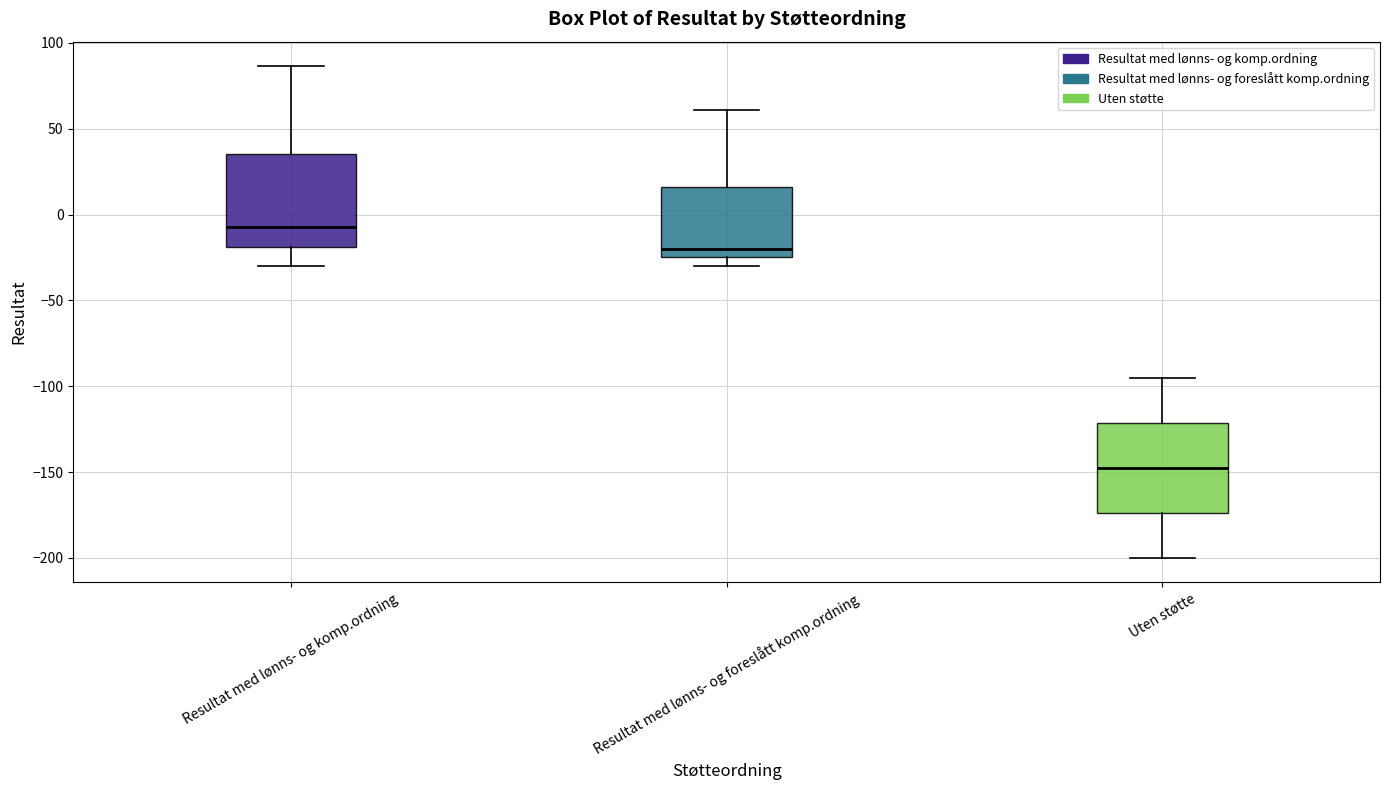

Reading left to right, transcribe this box plot: for each box, give where its median line is, the range the box spans, and where its two whiskers end, as read against the y-axis. The values are not printed on the chart, so give them approximately, as read against the axis.

Resultat med lønns- og komp.ordning: median -5, box -20 to 35, whiskers -30 to 85
Resultat med lønns- og foreslått komp.ordning: median -20, box -25 to 15, whiskers -30 to 60
Uten støtte: median -145, box -175 to -120, whiskers -200 to -95